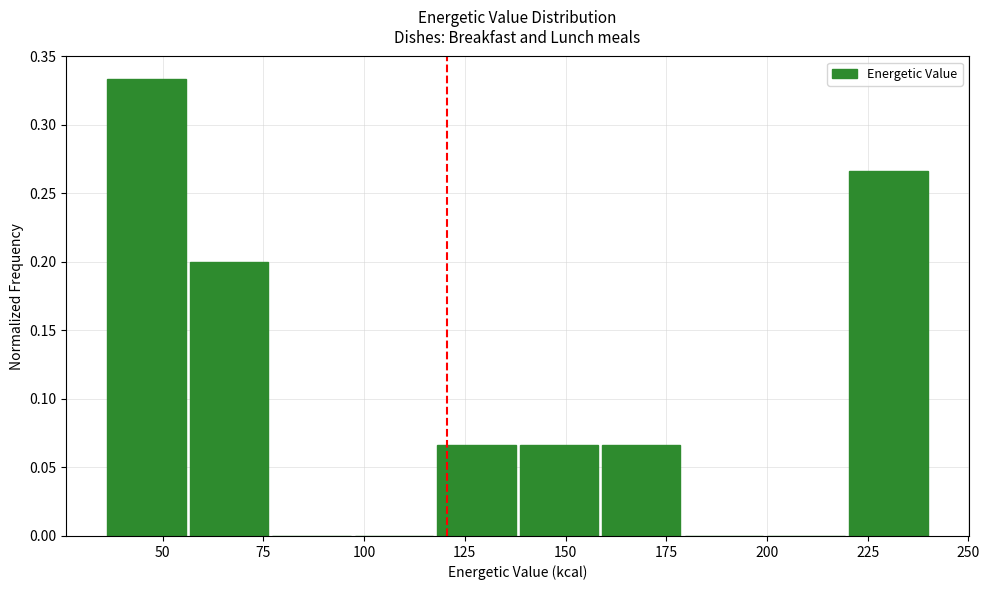

Reading left to right, transcribe this chart: for each bar, give the range it covers on the x-axis and its height. Neither the bar edges nor the heights are printed on the chart, so give them approximately, as read against the axes.

35 to 55: 0.335
55 to 75: 0.200
75 to 100: 0
100 to 120: 0
120 to 140: 0.065
140 to 160: 0.065
160 to 180: 0.065
180 to 200: 0
200 to 220: 0
220 to 240: 0.265